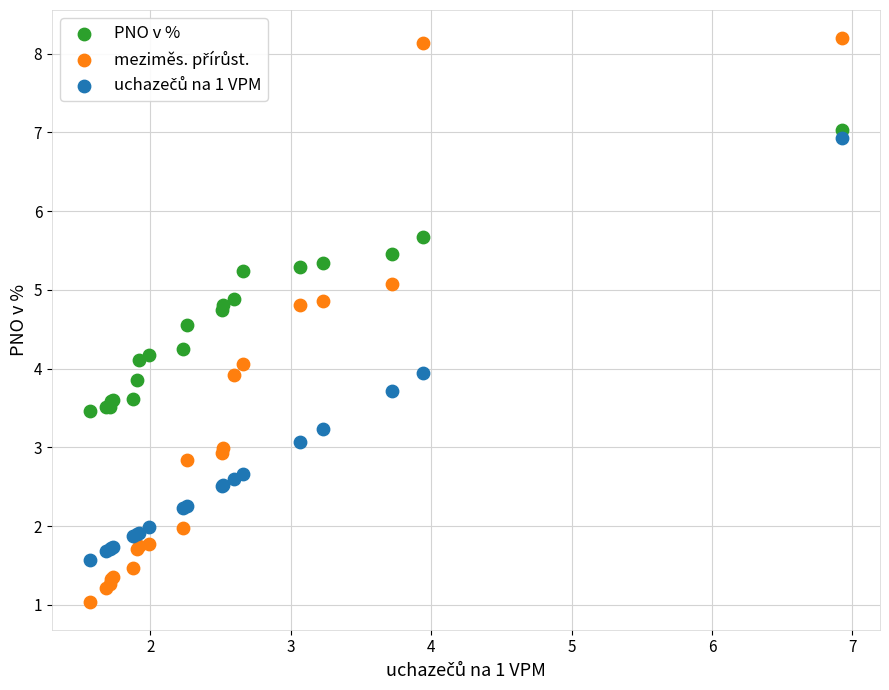

What is the X range (max minus min) for the scatter plot?

5.4